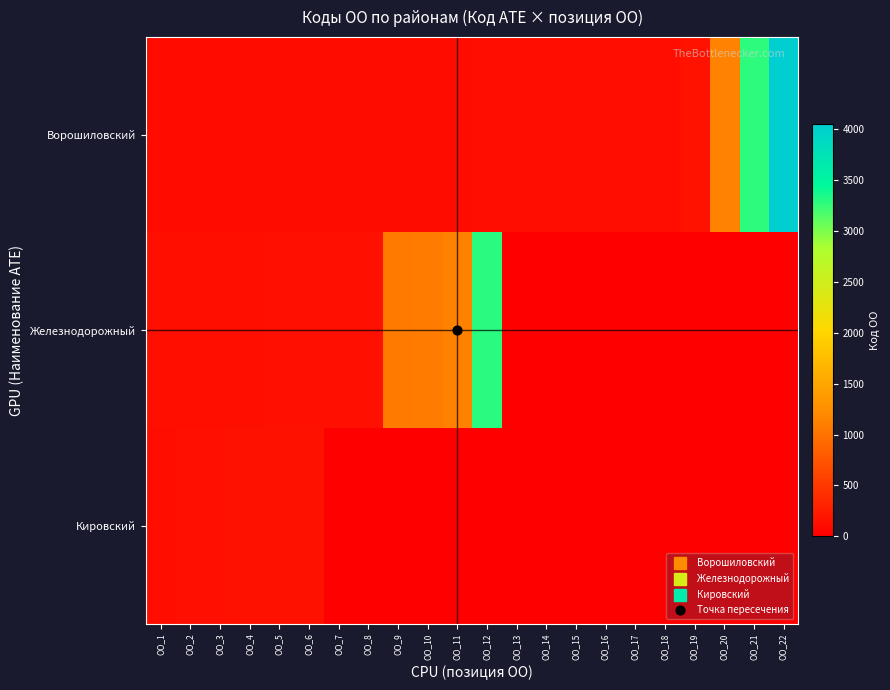

What is the spread (max minus min) of values at ОО_6?

40